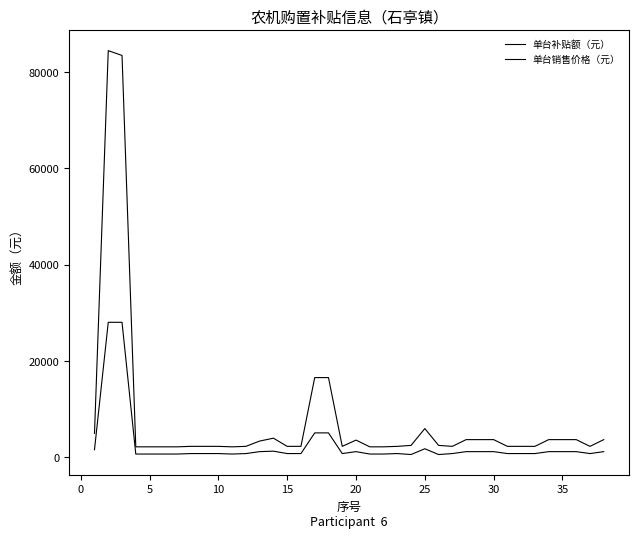

Does the chart display data point markers on the line(s)?

No